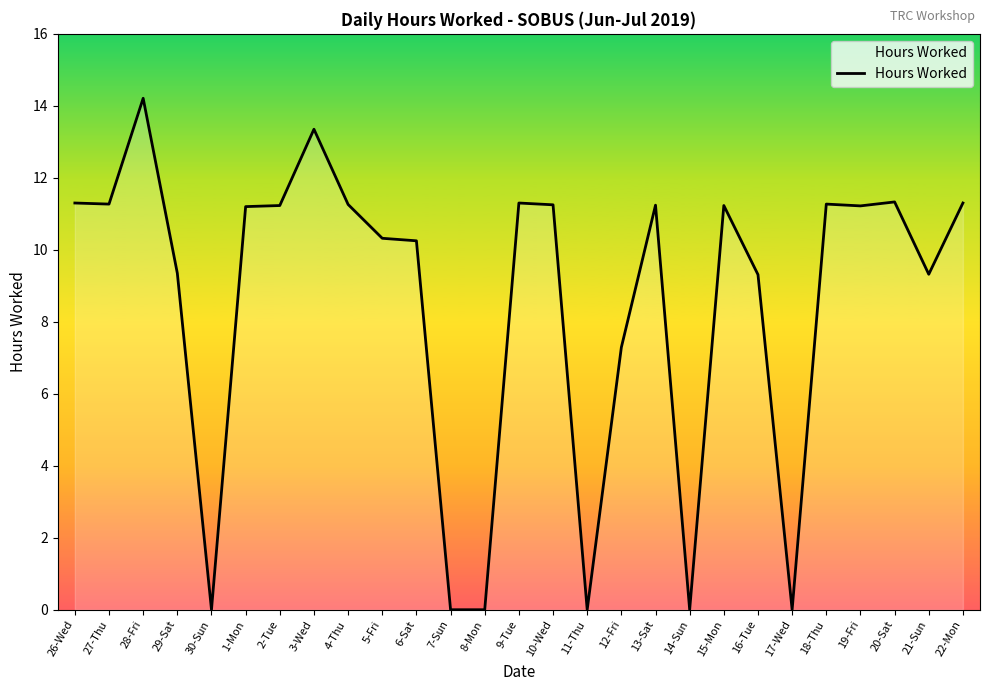

True or false: the data shows 3.2 at 9-Tue.

False